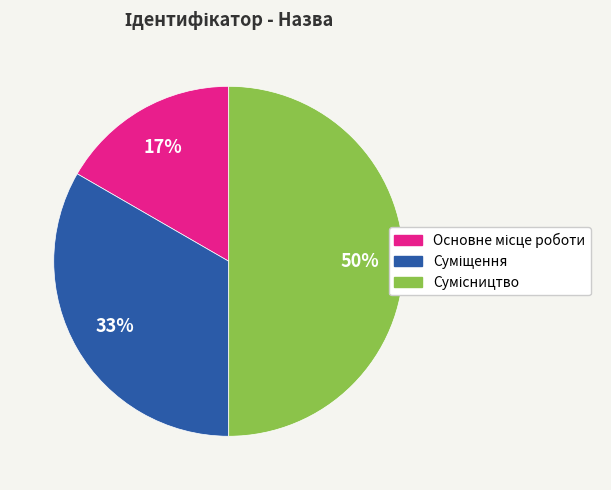

How many slices are in this pie chart?

3